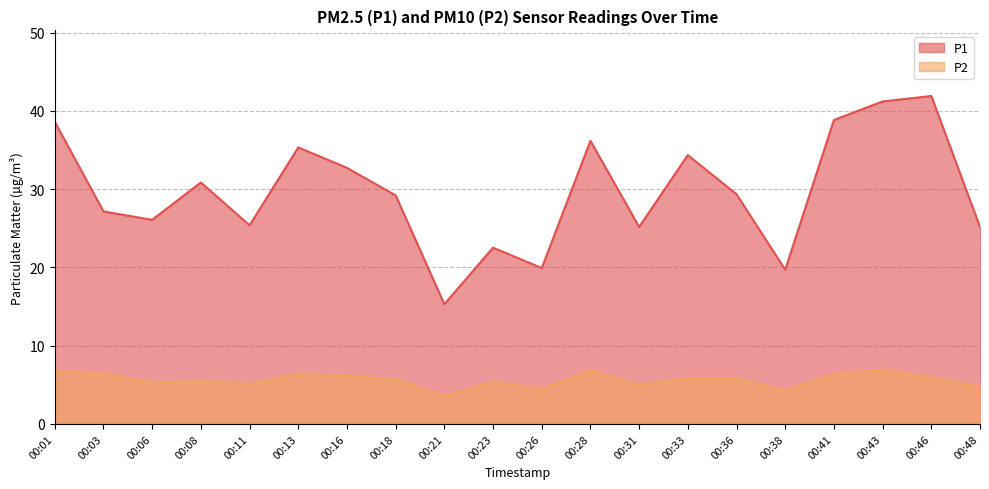

At how many categories does at least one series exceed 28?

11